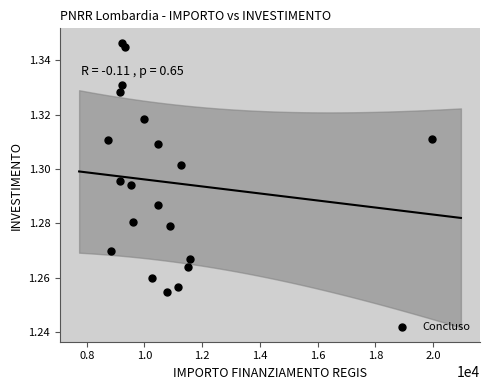

What is the range of X values (max minus min)?

11233.9